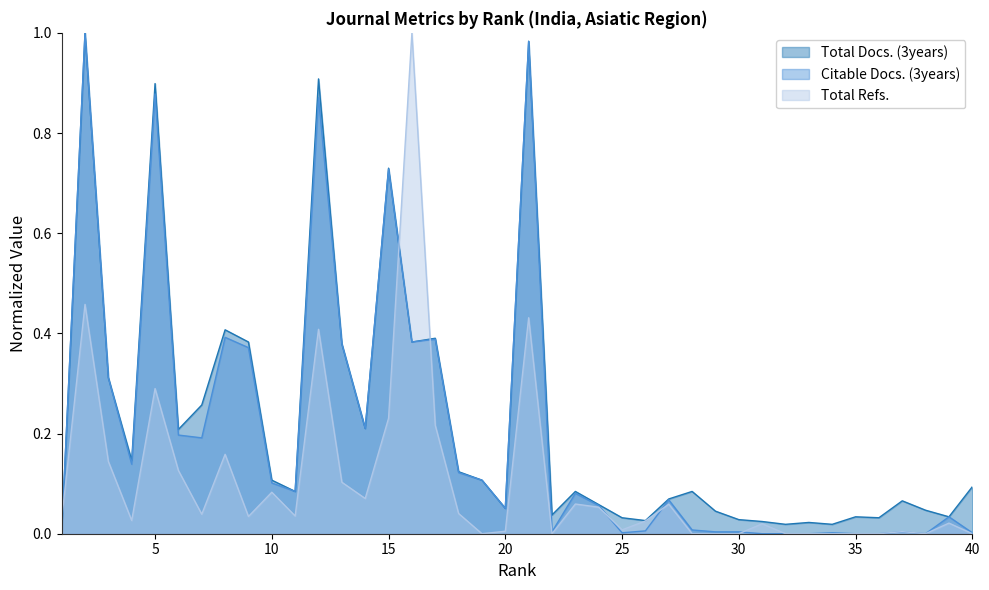

List the series in order of their peak value, highest first.

Total Docs. (3years), Citable Docs. (3years), Total Refs.